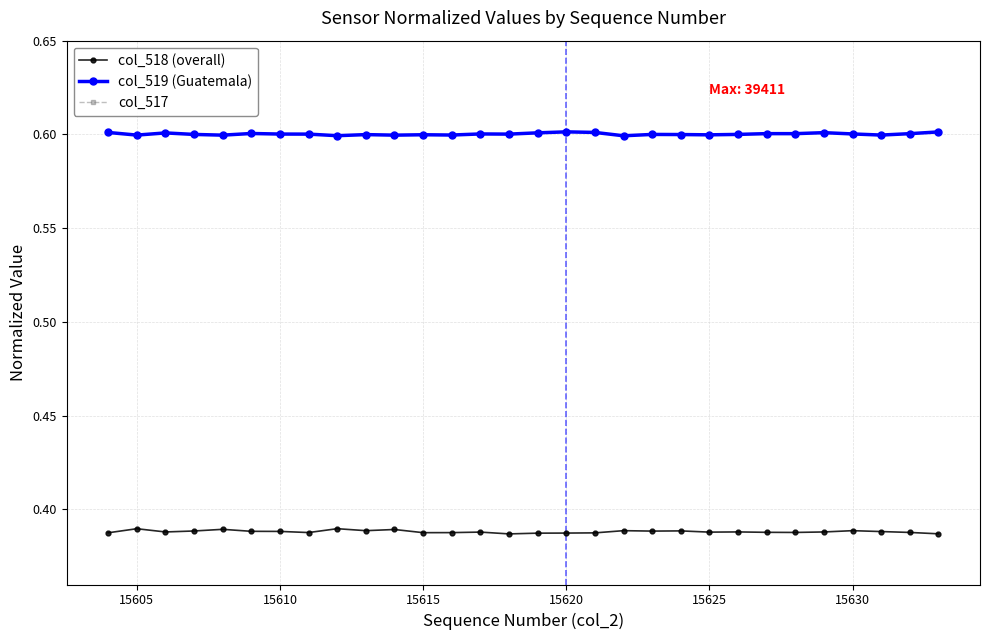

Where is the first local minimum for col_517?

15605